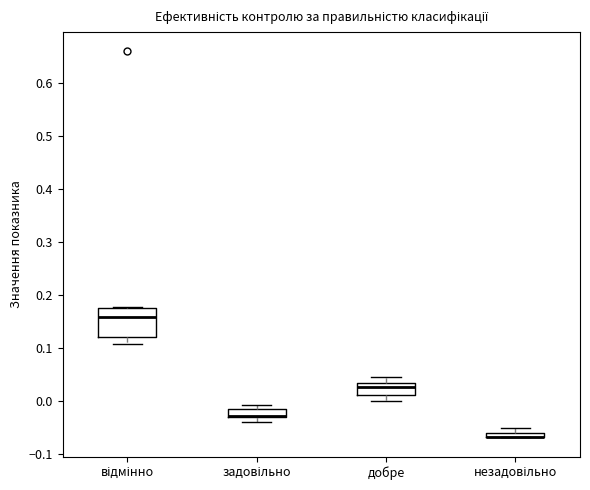

Where is the upper edge of the box for задовільно on the y-axis? The values are not printed on the chart, so give them approximately, as read against the axis.

-0.02